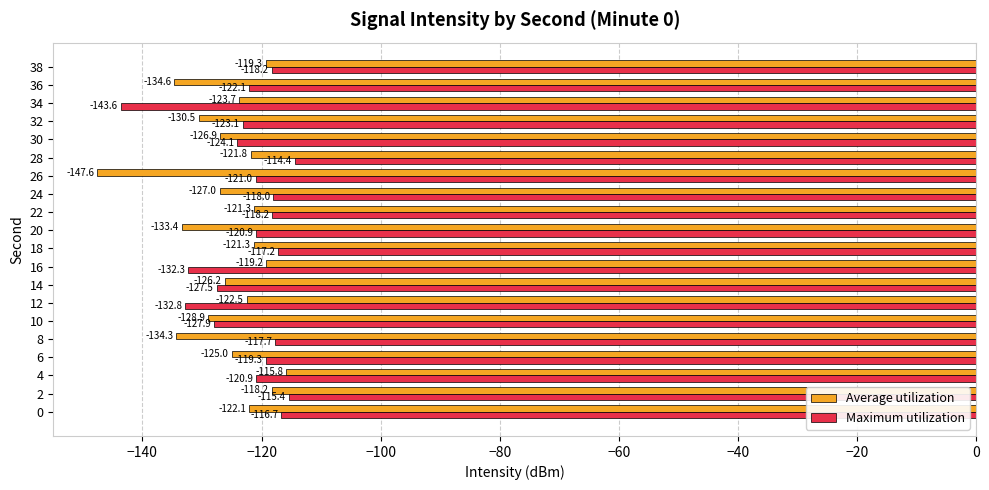

How many categories are shown in the chart?

20